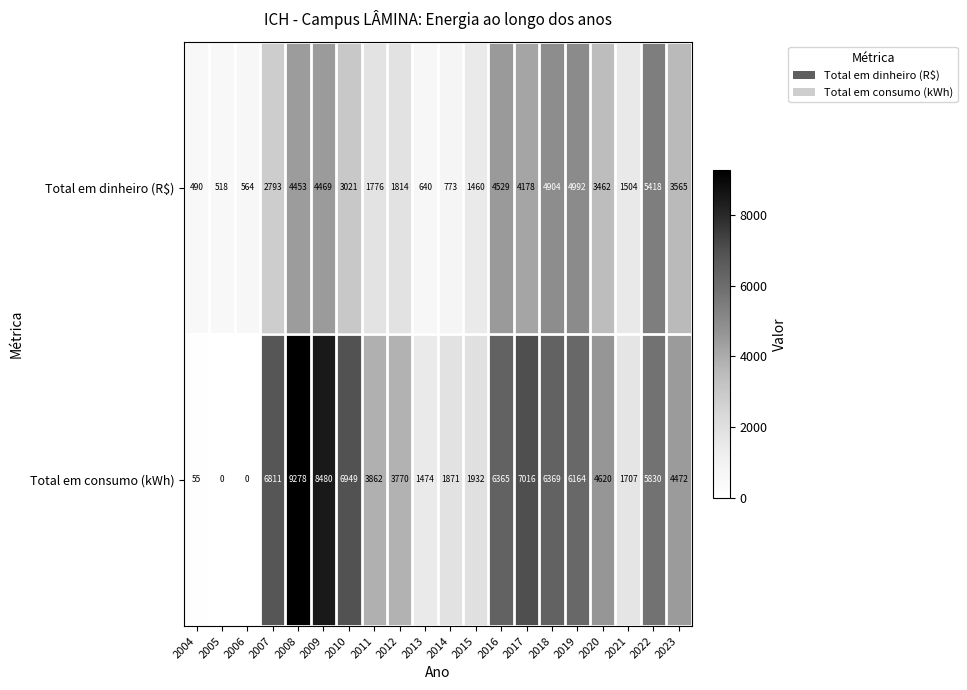

What is the sum of the Total em dinheiro (R$) values at 2004 and 2012?

2304